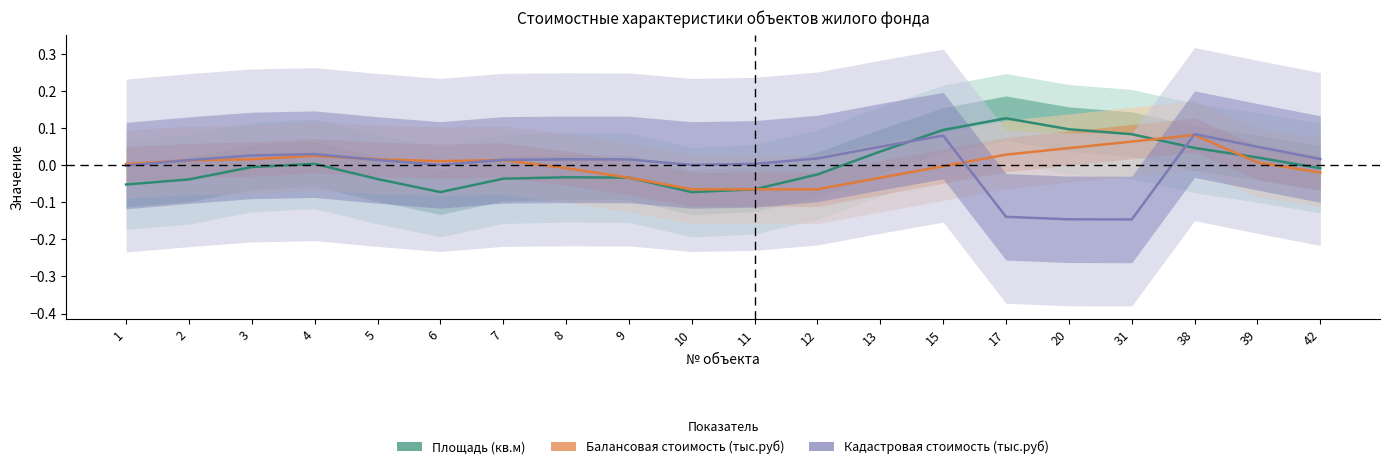

Where is the first local maximum for Балансовая стоимость (тыс.руб)?

4